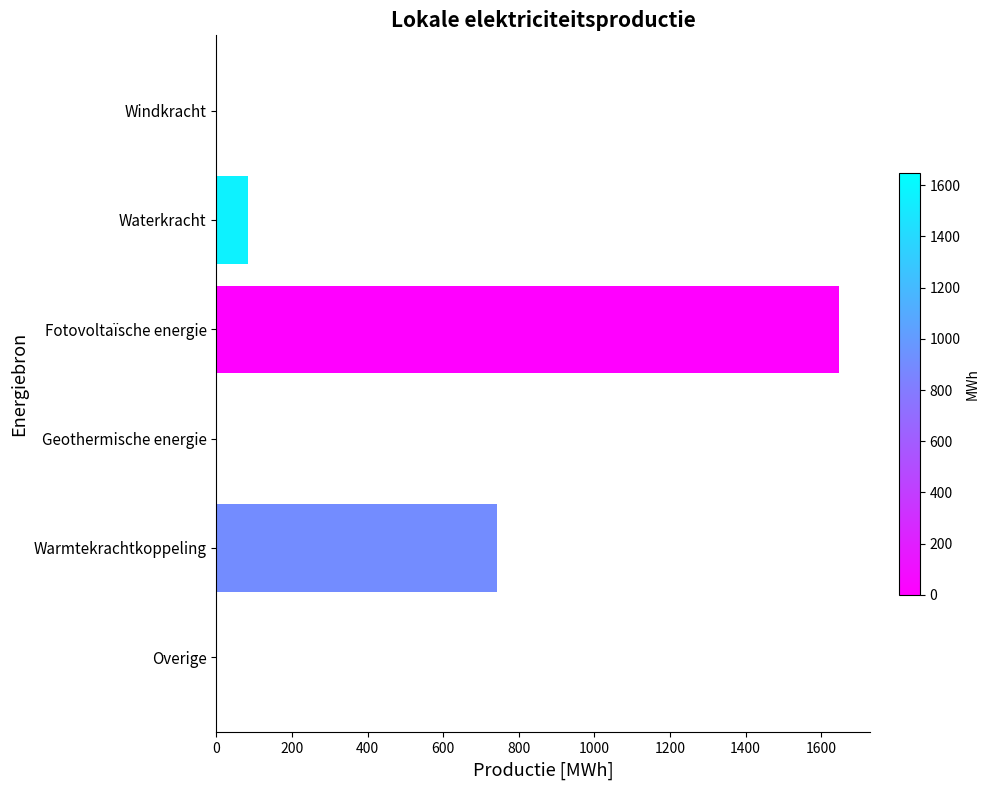

How many data points are above 84?

3